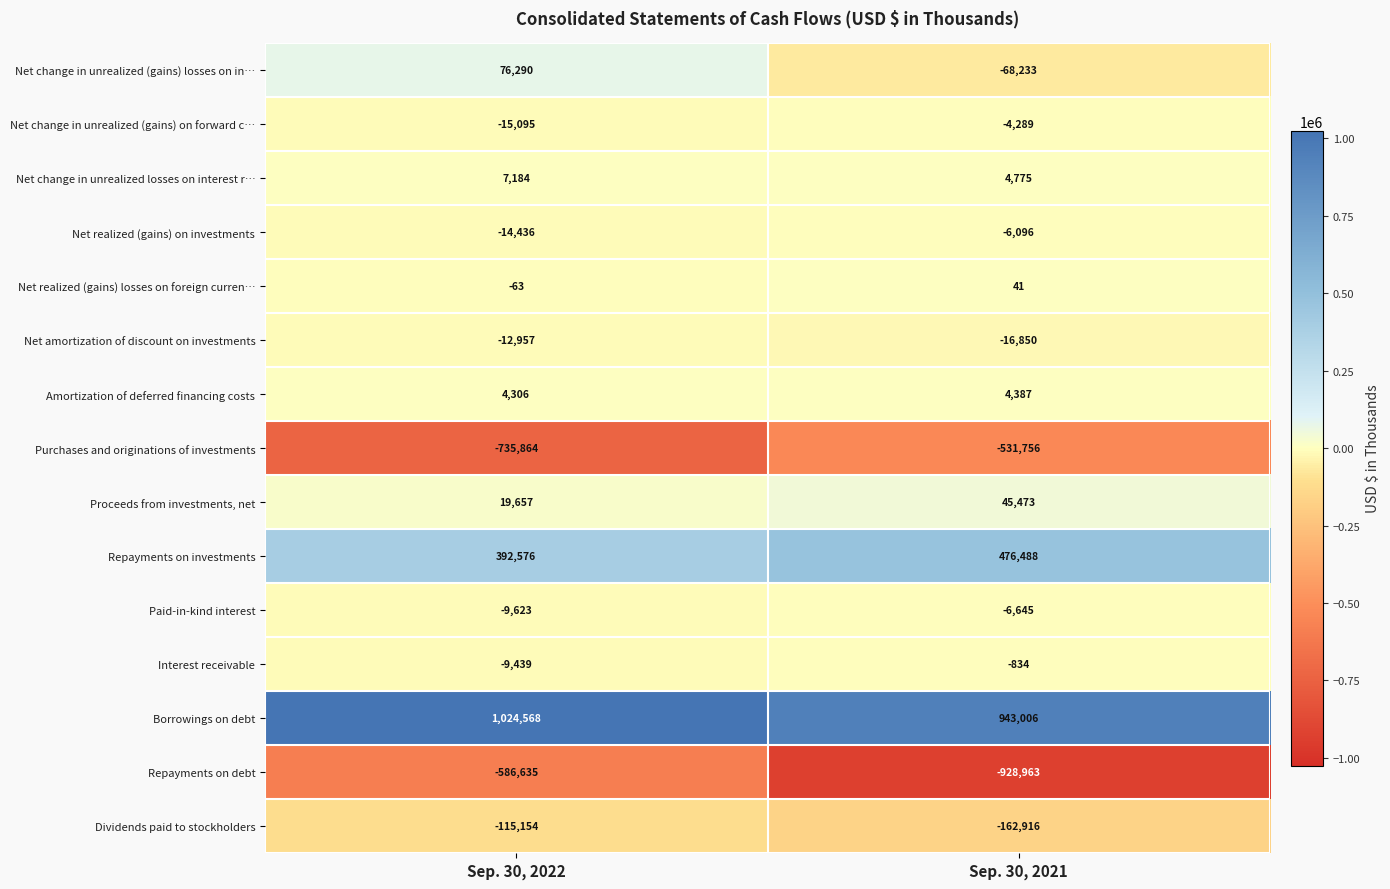

What is the difference between the highest and lowest values at Sep. 30, 2022?

1760432